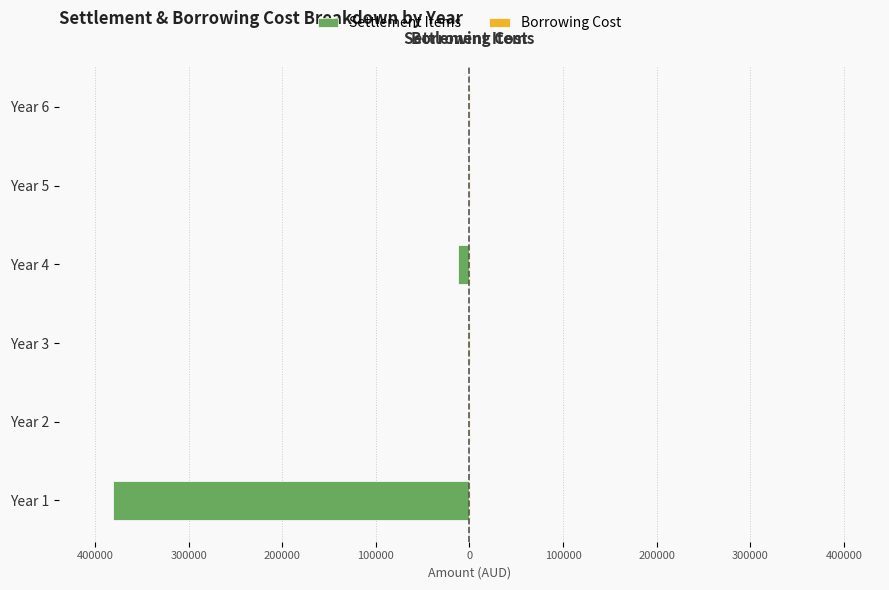

Rank the series by their maximum value, from lowest to highest.

Settlement Items, Borrowing Cost